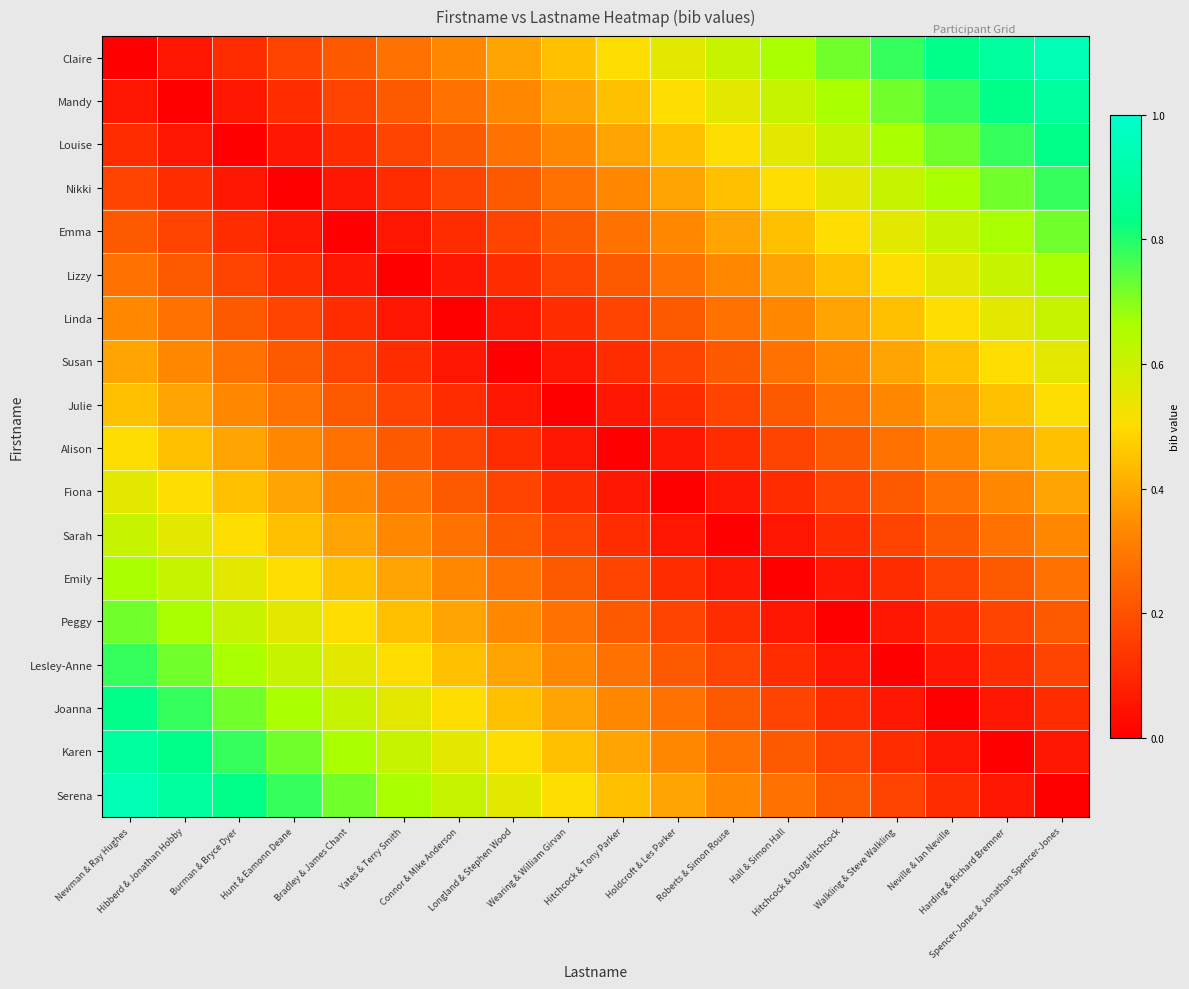

What is the total value across all series at Hitchcock & Doug Hitchcock?

5.6